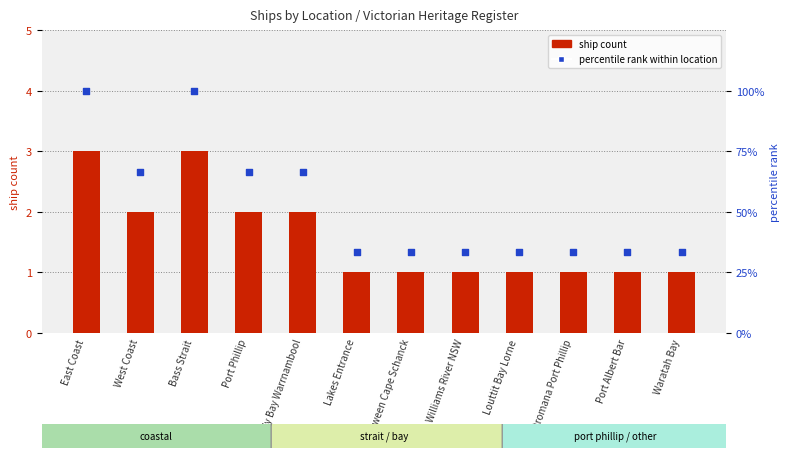

At which category is the sum across all series the highest?

East Coast